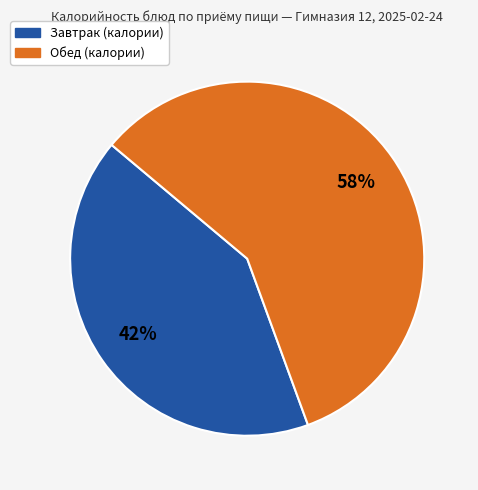

To the nearest percent, what is the average slice percentage?

50%